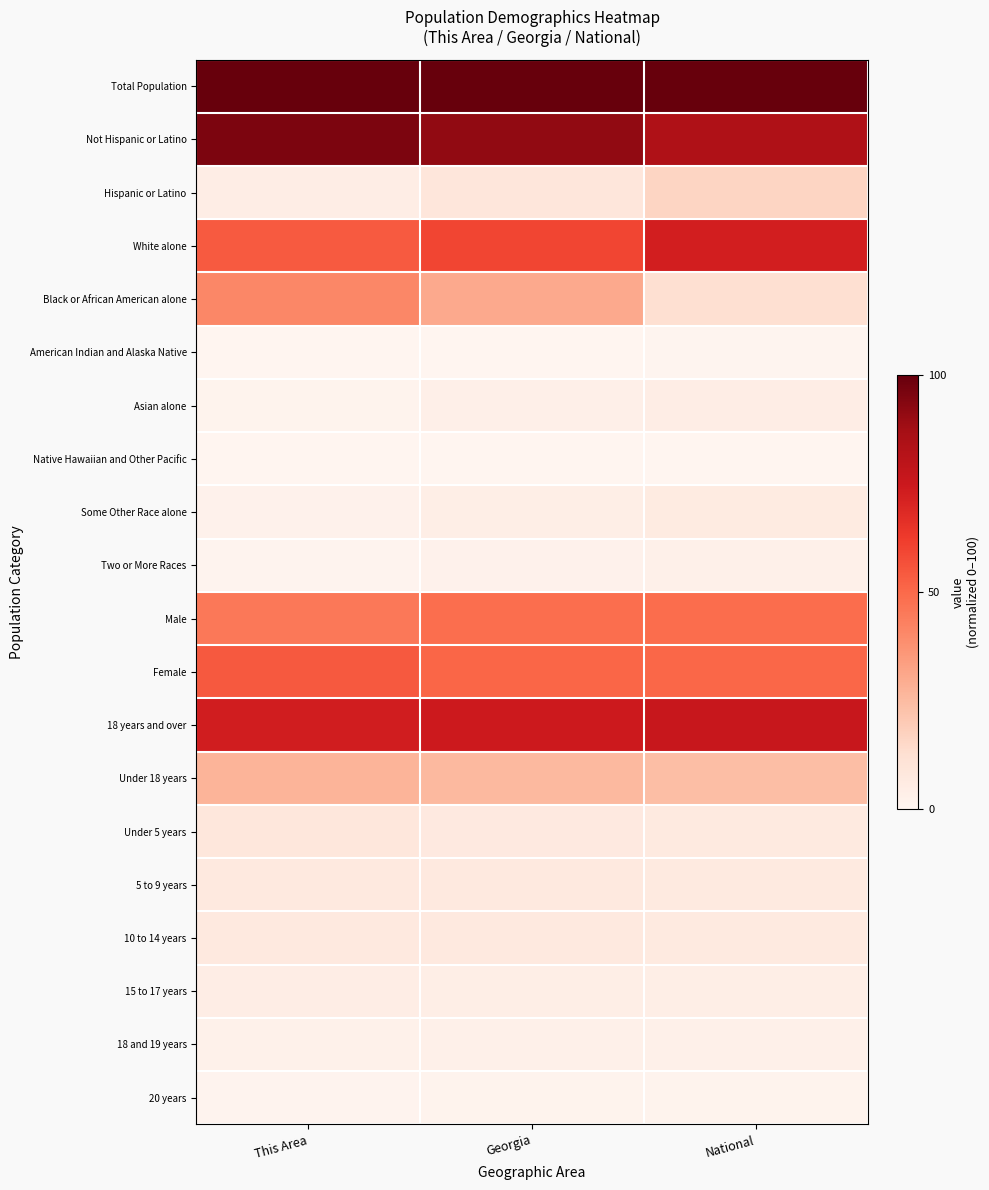

Reading left to right, transcribe all the data shown in this chart.

Total Population: This Area=100.0	Georgia=100.0	National=100.0
Not Hispanic or Latino: This Area=95.4	Georgia=91.2	National=83.6
Hispanic or Latino: This Area=4.5	Georgia=8.7	National=16.2
White alone: This Area=54.2	Georgia=59.7	National=72.4
Black or African American alone: This Area=40.8	Georgia=30.4	National=12.5
American Indian and Alaska Native: This Area=0.2	Georgia=0.3	National=0.8
Asian alone: This Area=1.3	Georgia=3.2	National=4.6
Native Hawaiian and Other Pacific: This Area=0.0	Georgia=0.0	National=0.0
Some Other Race alone: This Area=2.1	Georgia=3.9	National=6.0
Two or More Races: This Area=1.1	Georgia=2.1	National=2.7
Male: This Area=45.4	Georgia=48.8	National=49.1
Female: This Area=54.5	Georgia=51.1	National=50.8
18 years and over: This Area=72.9	Georgia=74.3	National=75.9
Under 18 years: This Area=27.1	Georgia=25.7	National=23.9
Under 5 years: This Area=8.2	Georgia=7.0	National=6.4
5 to 9 years: This Area=7.1	Georgia=7.1	National=6.4
10 to 14 years: This Area=7.1	Georgia=7.1	National=6.5
15 to 17 years: This Area=4.4	Georgia=4.3	National=4.0
18 and 19 years: This Area=2.5	Georgia=2.9	National=2.8
20 years: This Area=1.0	Georgia=1.4	National=1.3